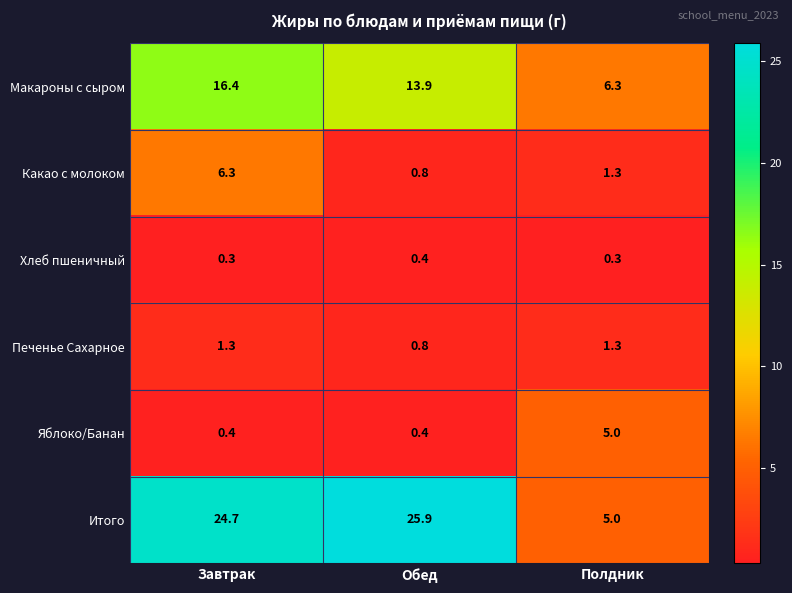

Rank the series by their maximum value, from lowest to highest.

Хлеб пшеничный, Печенье Сахарное, Яблоко/Банан, Какао с молоком, Макароны с сыром, Итого